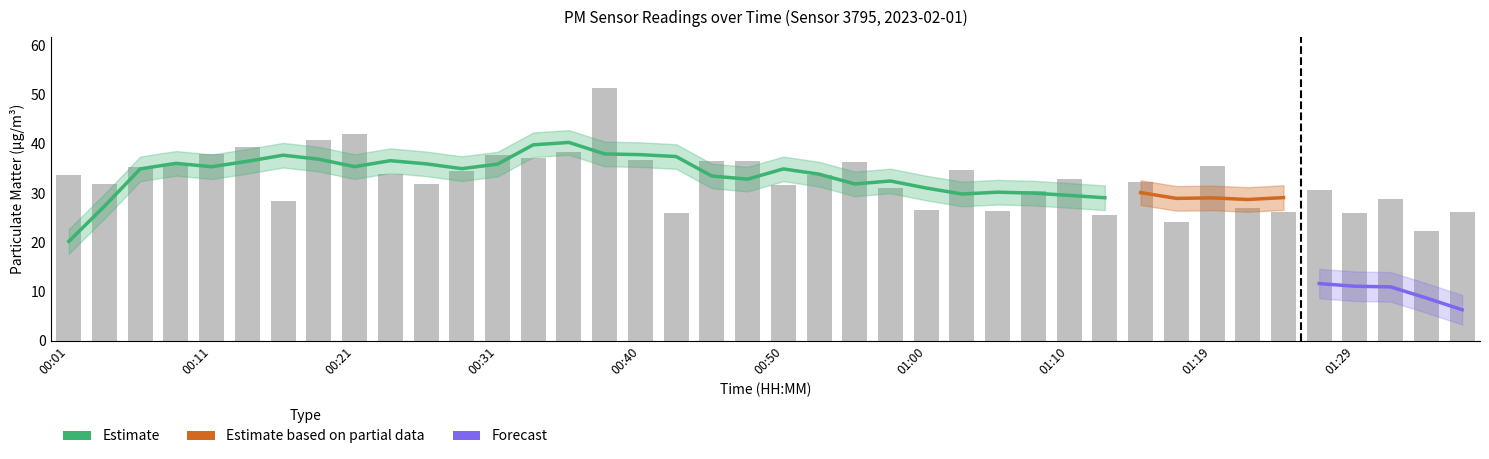

What is the average value?

32.8